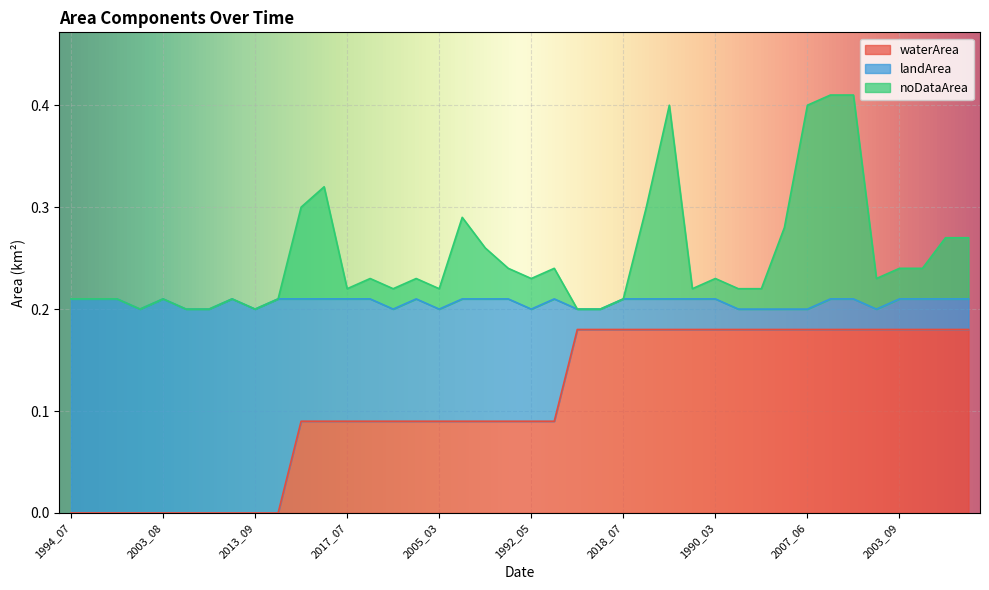

True or false: waterArea has more than 2 points higher than both neighbors.

False